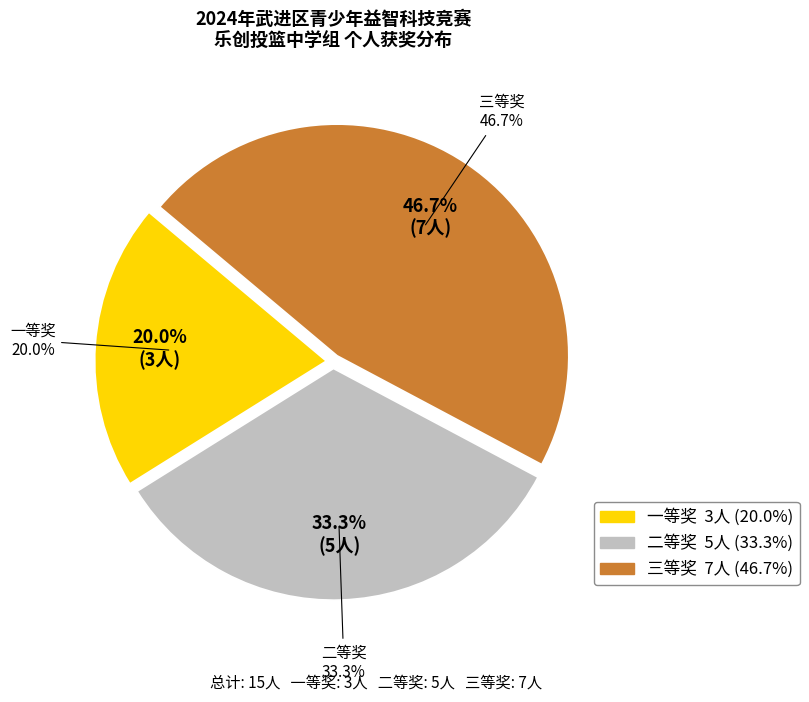

How many segments does this pie chart have?

3